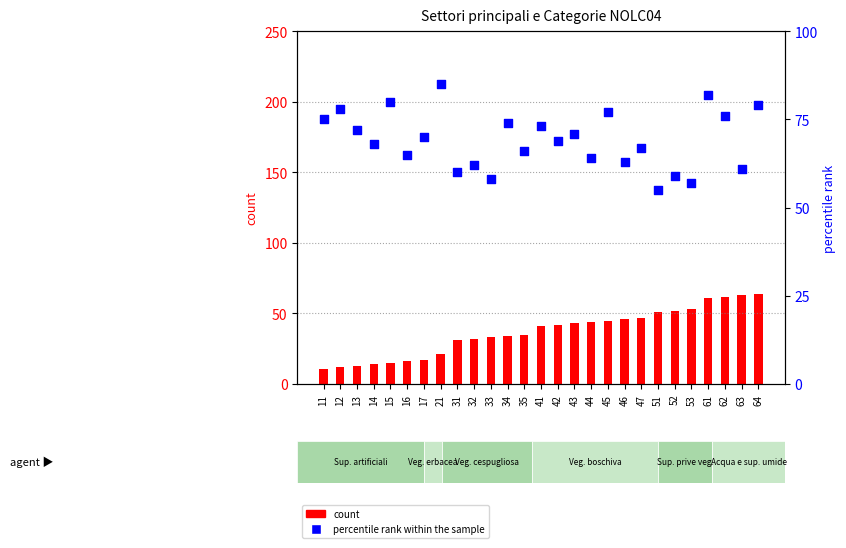

Which series has the largest total across all categories?

percentile rank within the sample